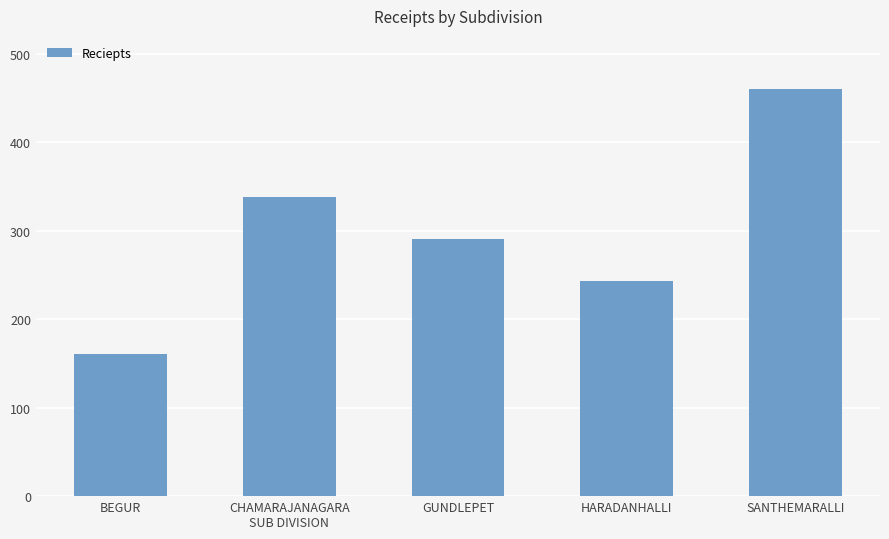

How many values are below 290?

2